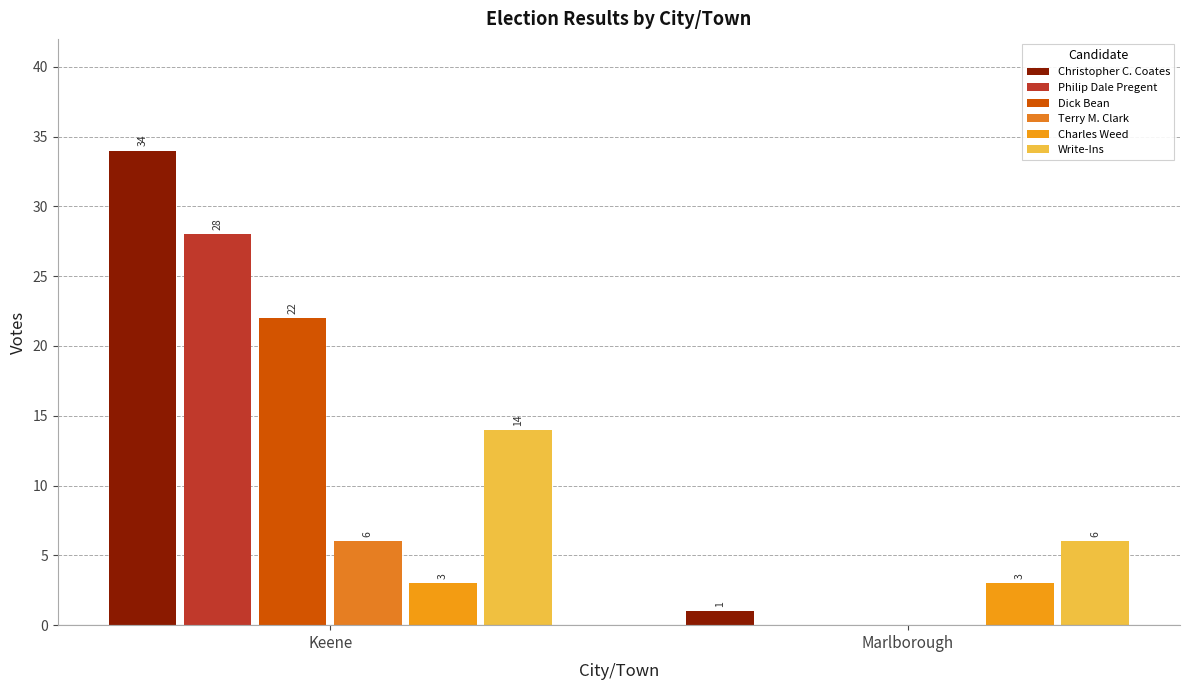

Reading left to right, extract all data points from this chart.

Christopher C. Coates: Keene=34	Marlborough=1
Philip Dale Pregent: Keene=28	Marlborough=0
Dick Bean: Keene=22	Marlborough=0
Terry M. Clark: Keene=6	Marlborough=0
Charles Weed: Keene=3	Marlborough=3
Write-Ins: Keene=14	Marlborough=6